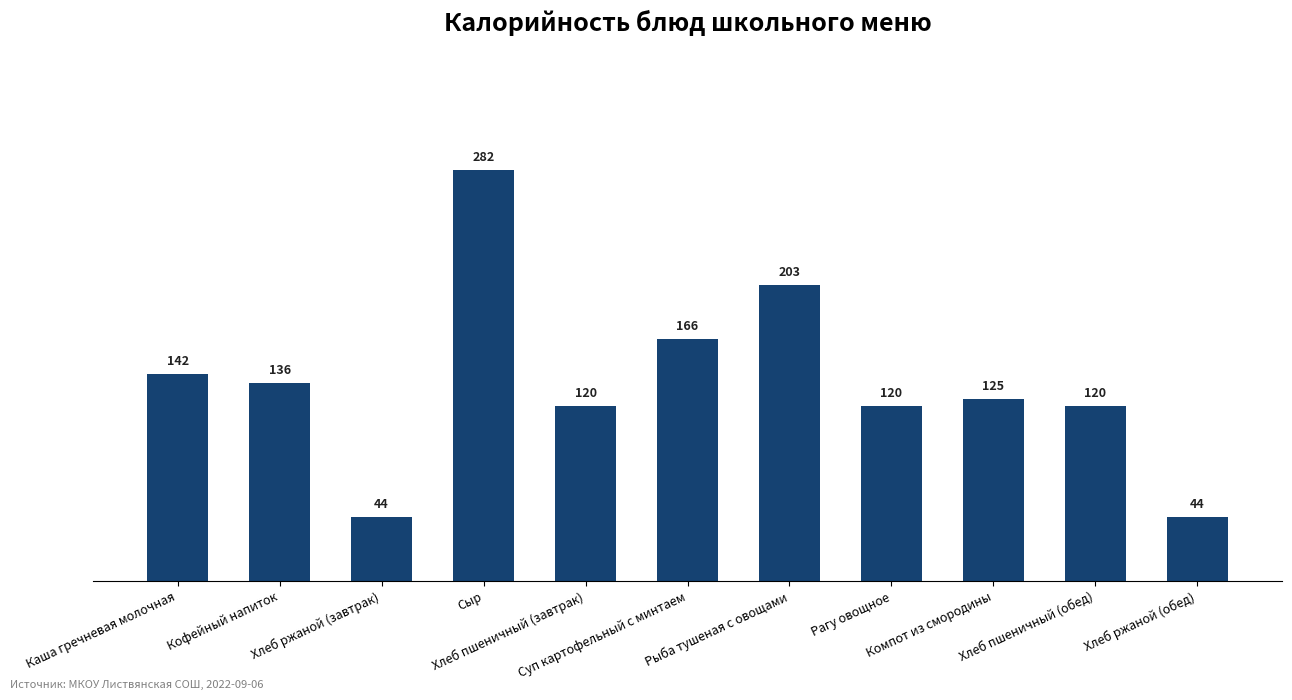

What is the label of the 5th bar from the right?

Рыба тушеная с овощами